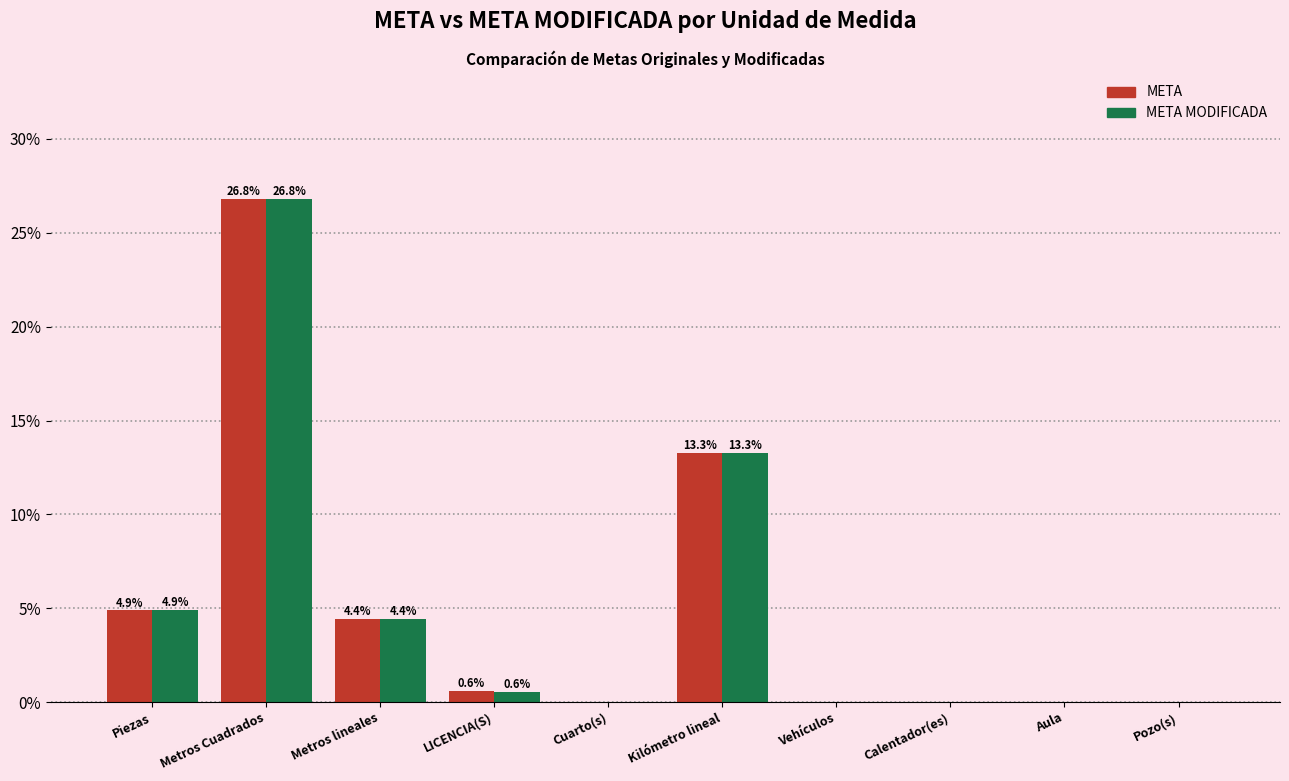

What is the average value of the META series?

5.0